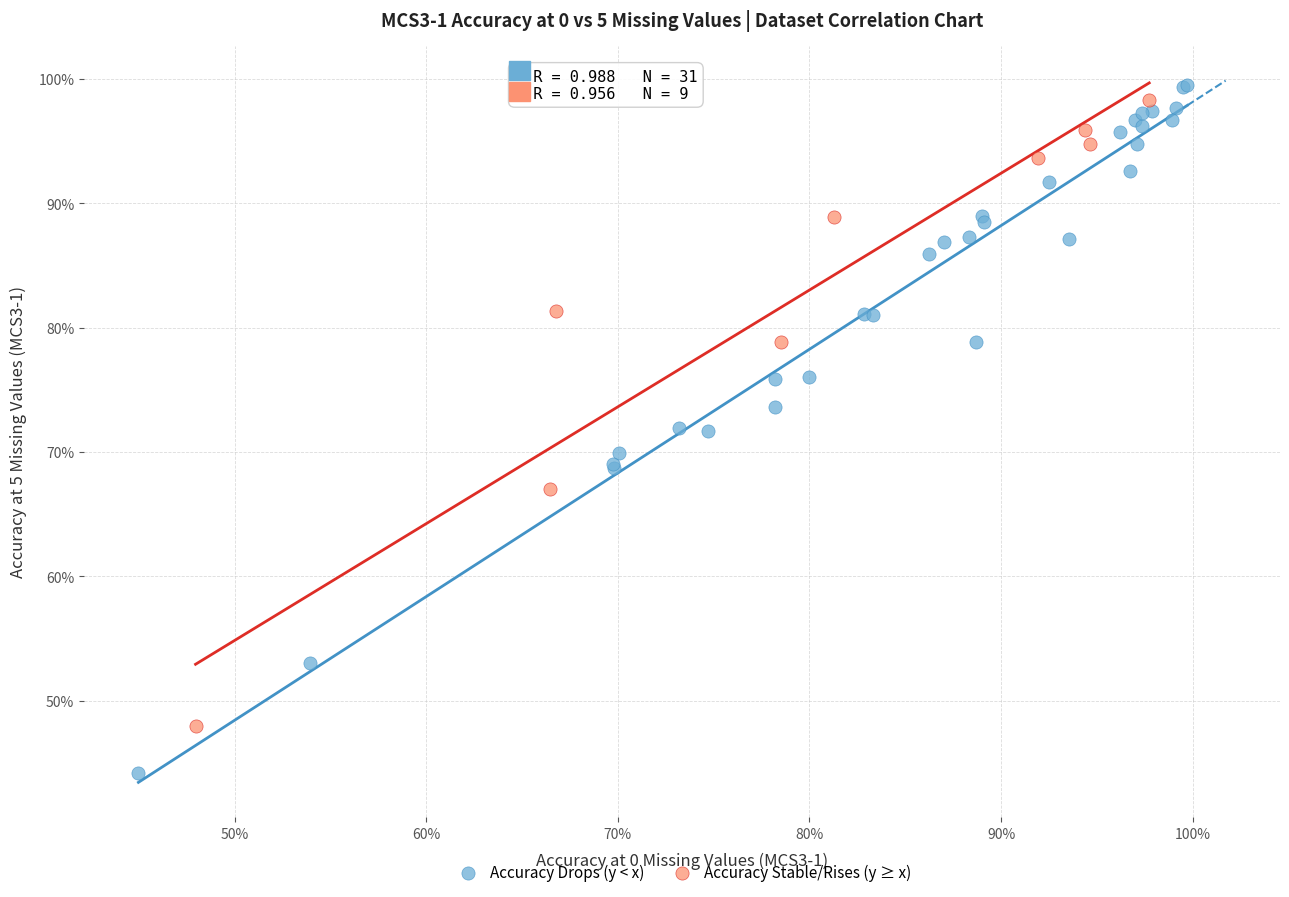

Which series has the widest spread of Y values?

Accuracy Drops (y < x)